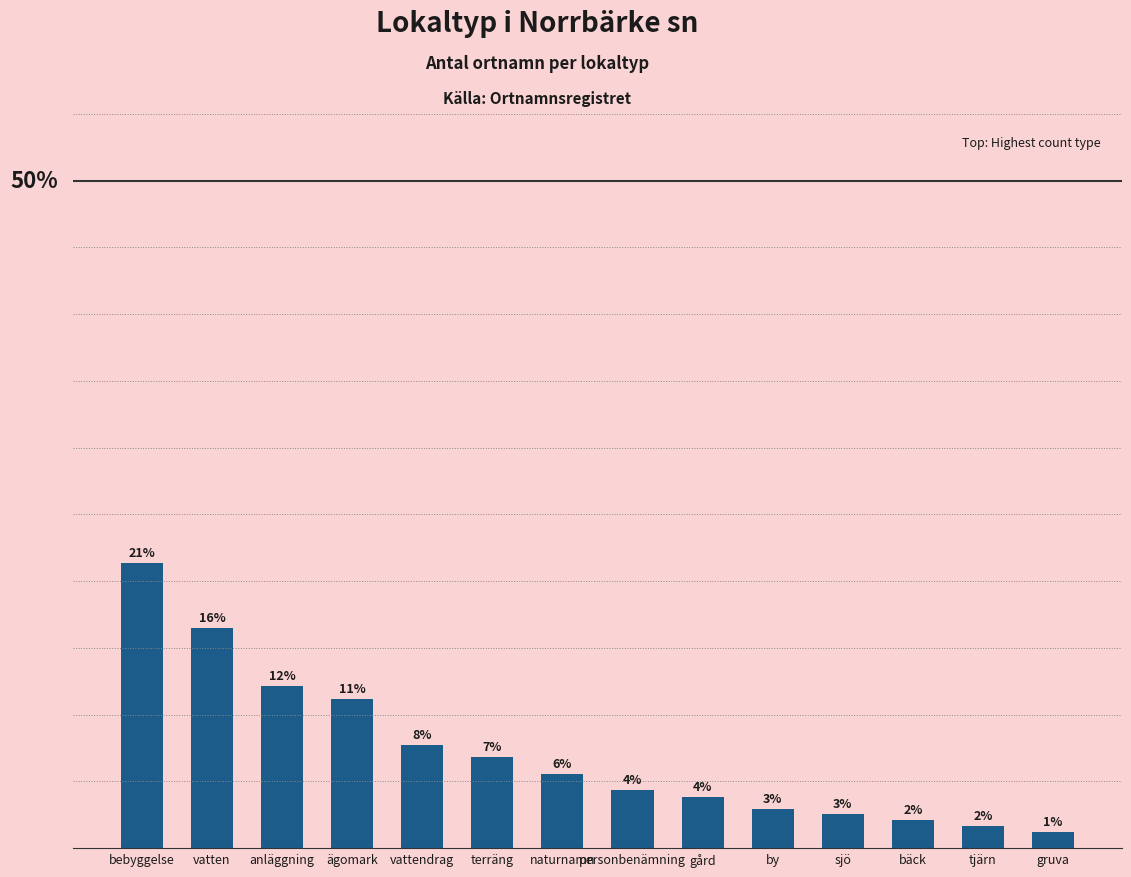

Are the bars horizontal?

No